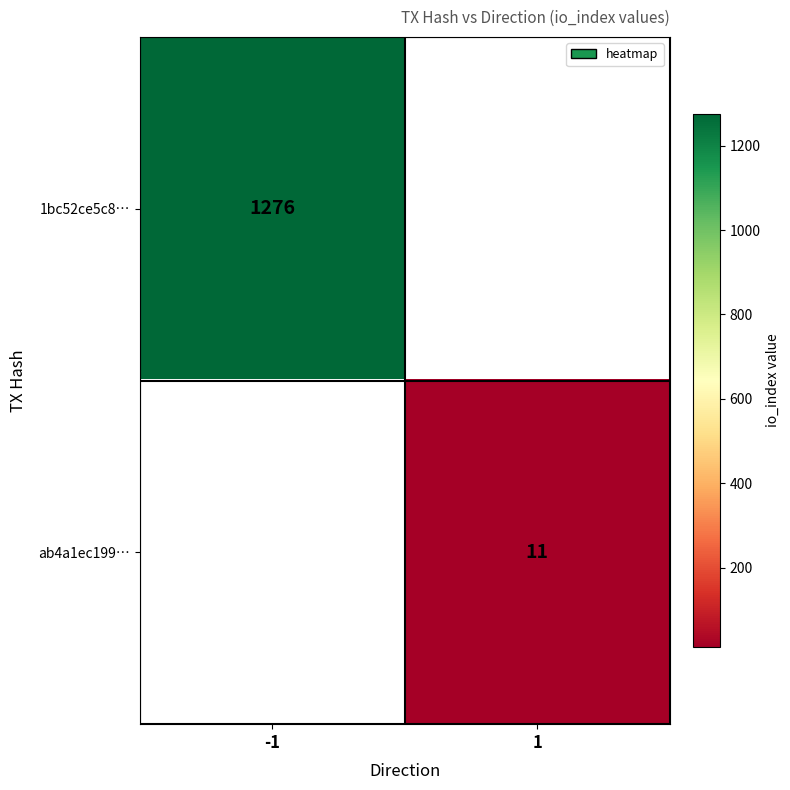

Is it true that ab4a1ec199… equals 11 at 1?

True